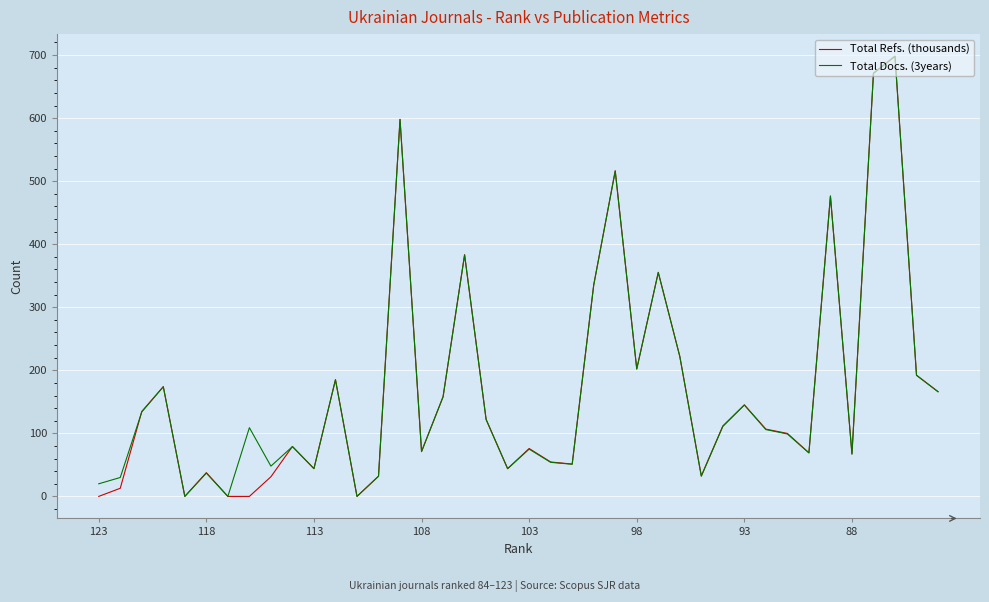

How many lines are shown in the chart?

2